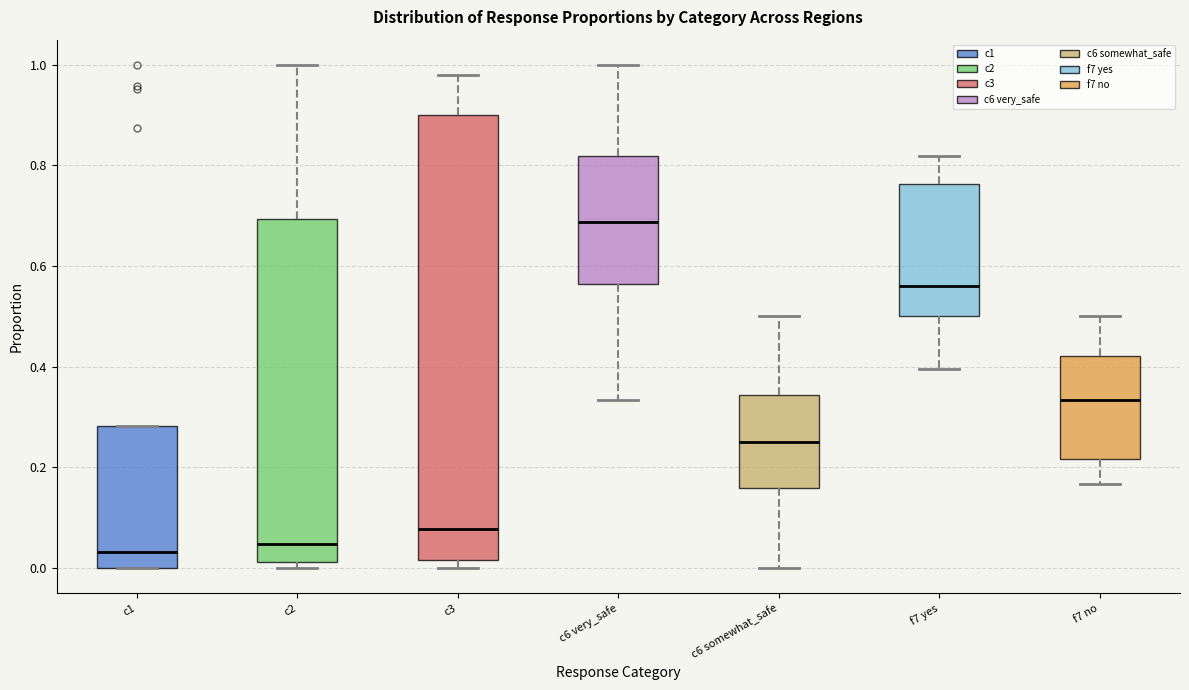

Reading left to right, read every box against the y-axis: the position of its median line, the range the box covers, and the ends of its whiskers. The values are not printed on the chart, so give them approximately, as read against the axis.

c1: median 0.04, box 0.00 to 0.28, whiskers 0.00 to 0.28
c2: median 0.04, box 0.02 to 0.70, whiskers 0.00 to 1.00
c3: median 0.08, box 0.02 to 0.90, whiskers 0.00 to 0.98
c6 very_safe: median 0.68, box 0.56 to 0.82, whiskers 0.34 to 1.00
c6 somewhat_safe: median 0.26, box 0.16 to 0.34, whiskers 0.00 to 0.50
f7 yes: median 0.56, box 0.50 to 0.76, whiskers 0.40 to 0.82
f7 no: median 0.34, box 0.22 to 0.42, whiskers 0.16 to 0.50